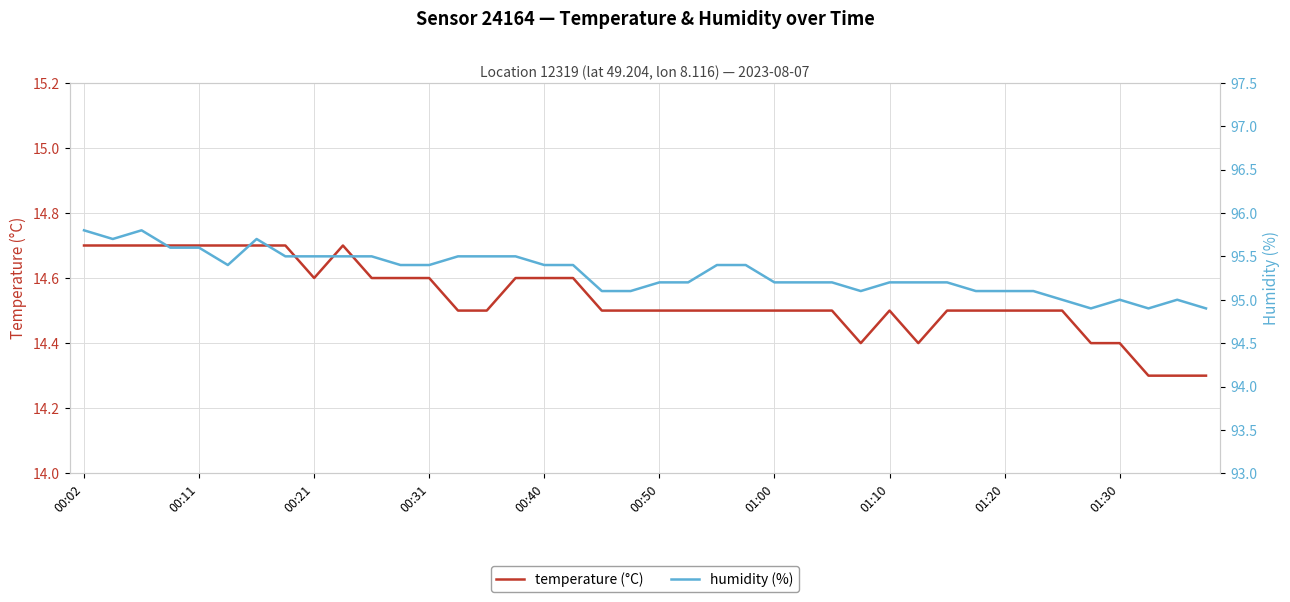

True or false: humidity (%) and temperature (°C) intersect in this chart.

False